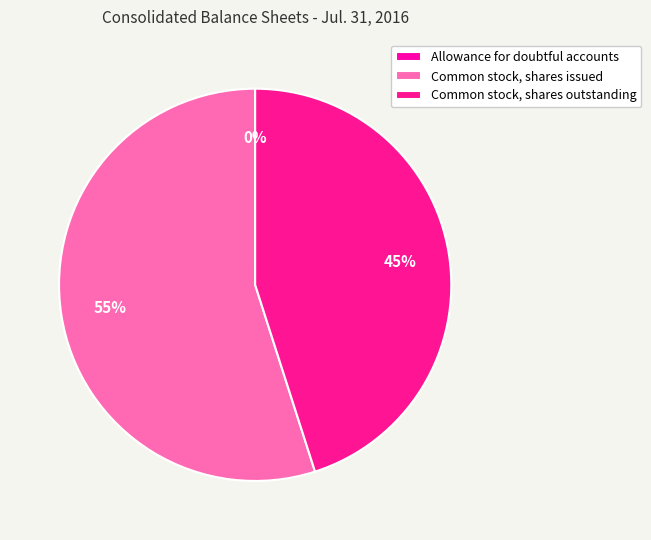

Which slice is the smallest?

Allowance for doubtful accounts